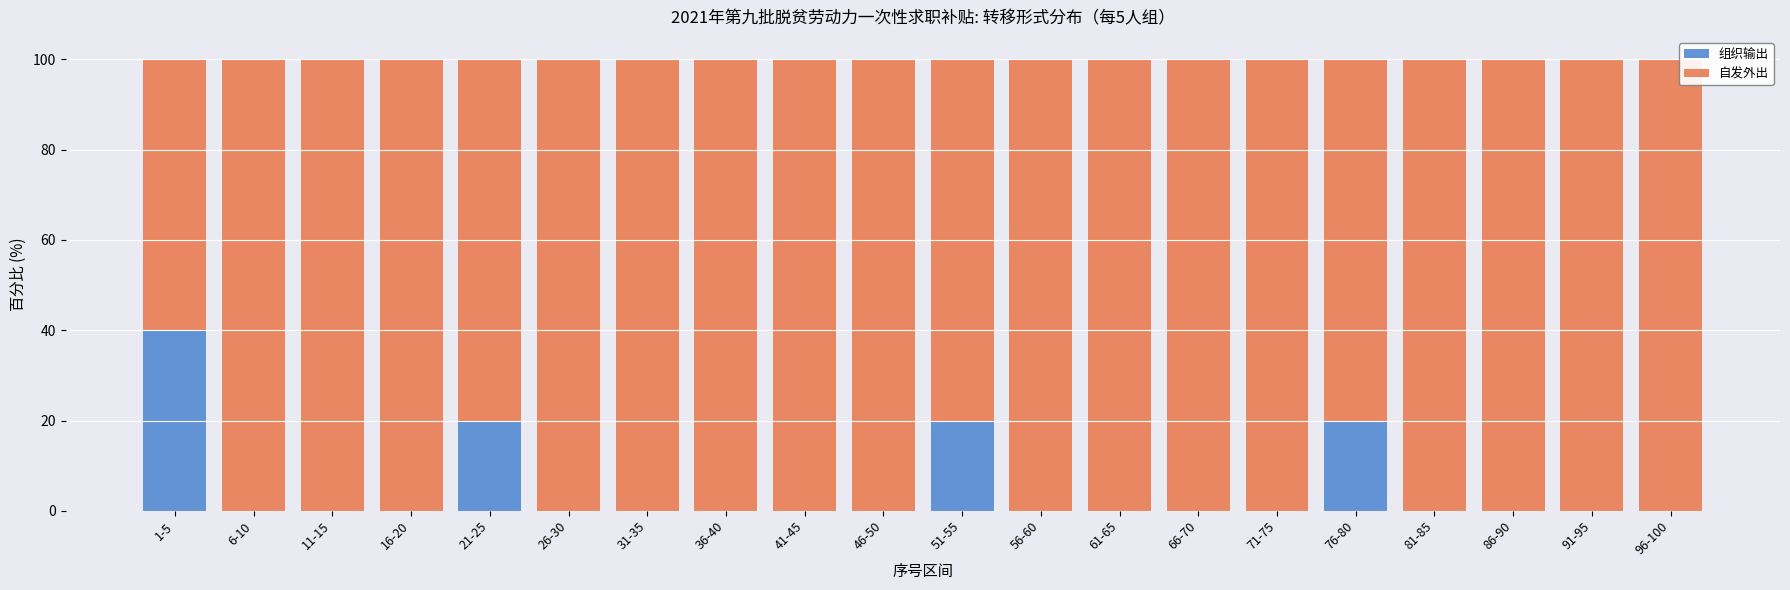

What is the total value across all series at 91-95?

100